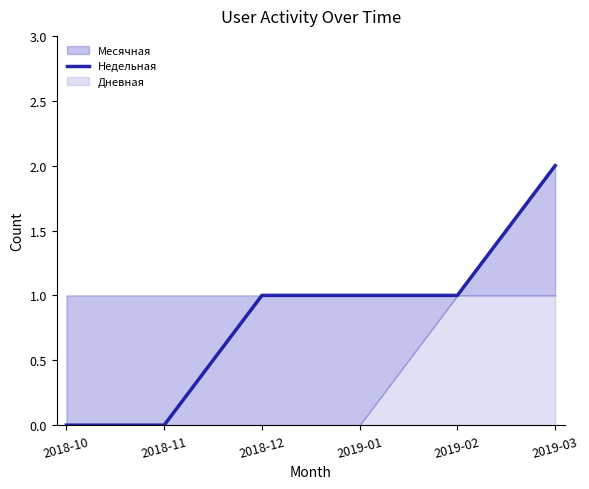

How many data points are less than 1?

2